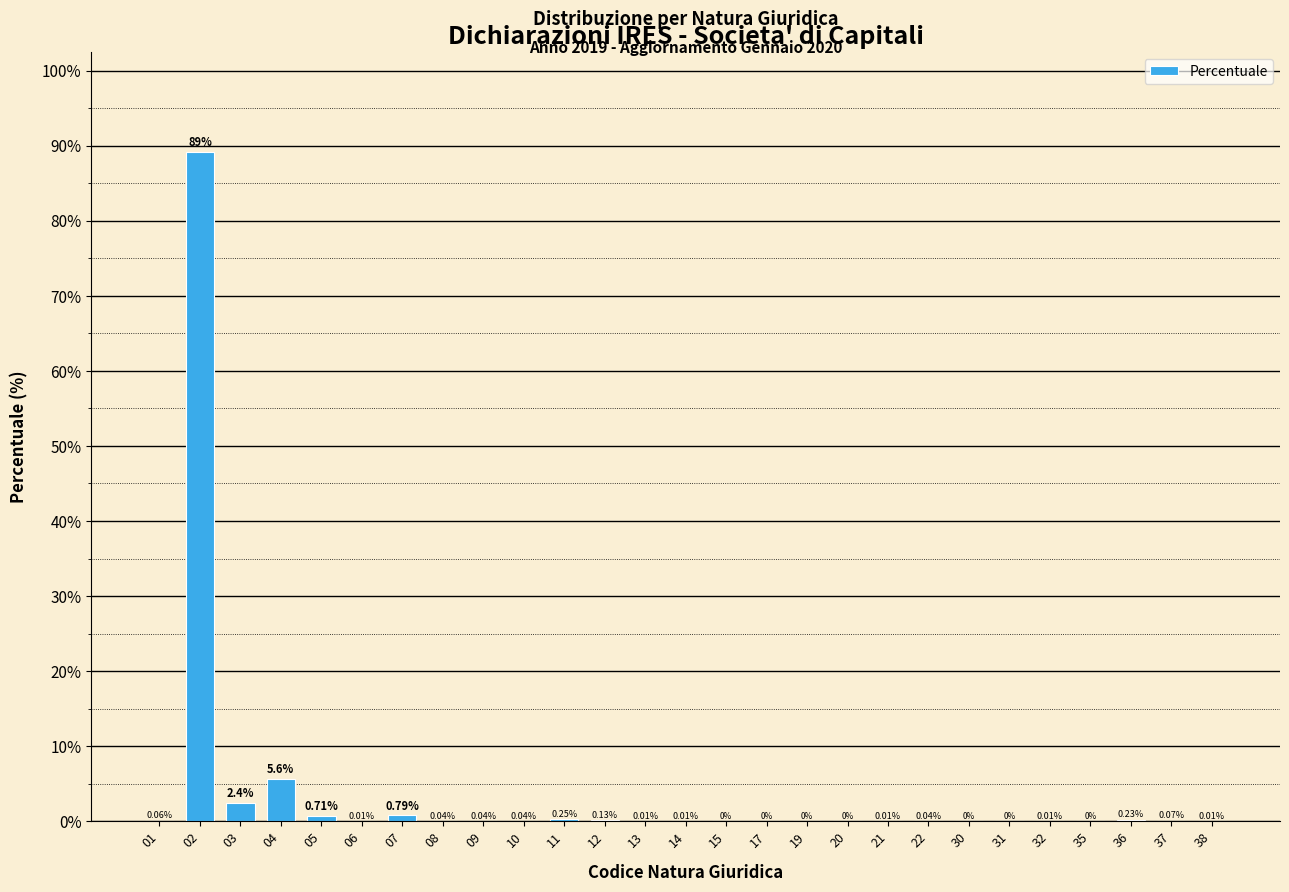

Which has a higher value, 22 or 19?

22